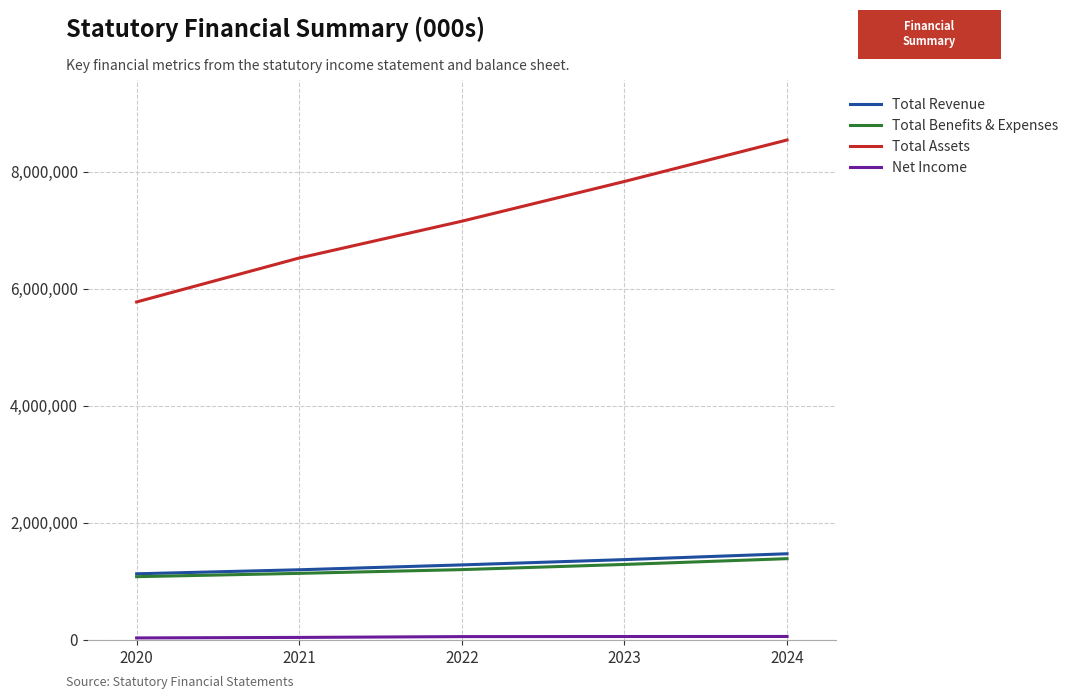

How many values in the Total Revenue series are below 1283104?

2